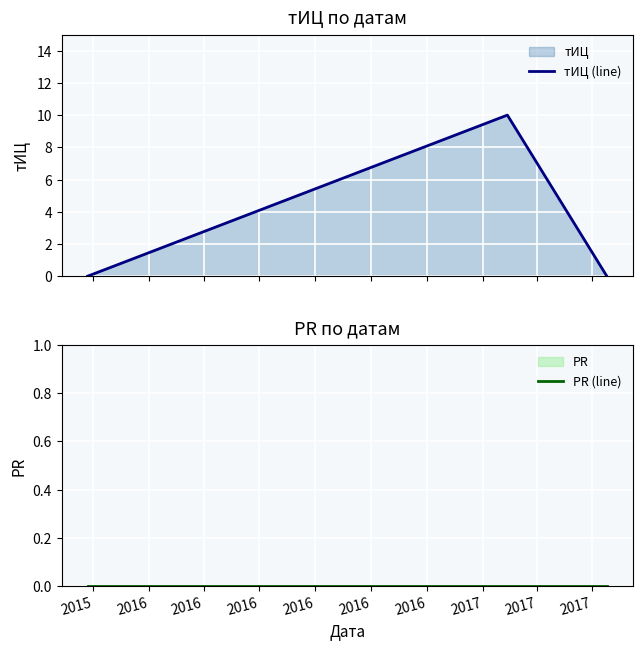

What is the highest value of the тИЦ (line) series?

10